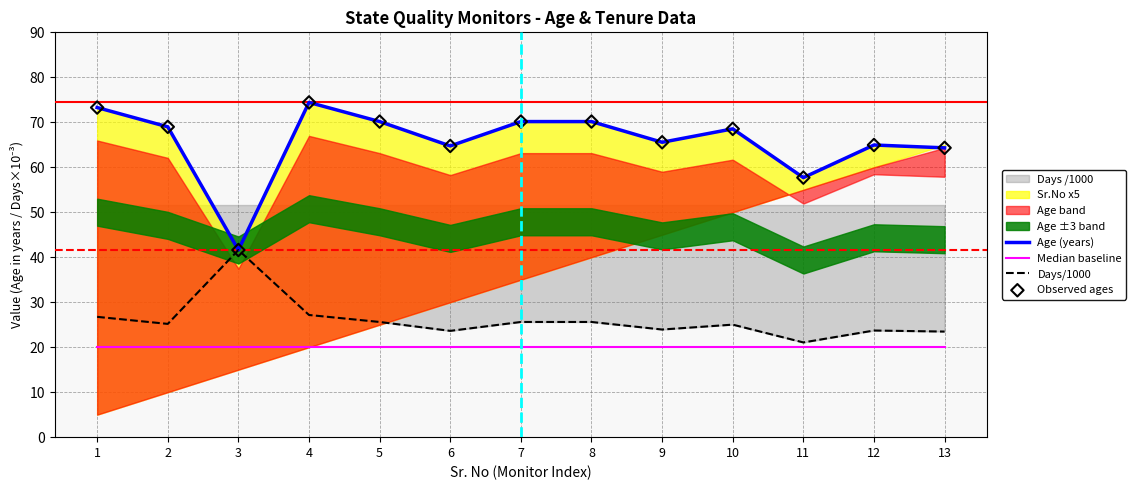

At how many categories does at least one series exceed 29?

13